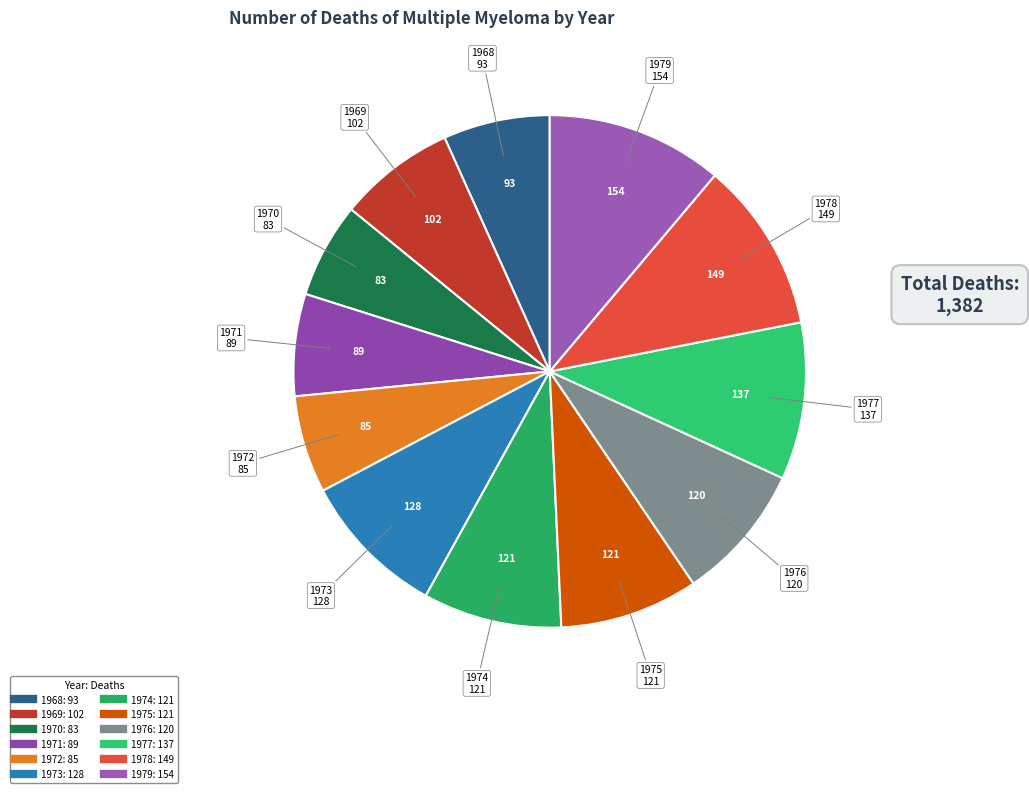

Approximately how many times larger is the value at 1968 compared to 1977?

0.7